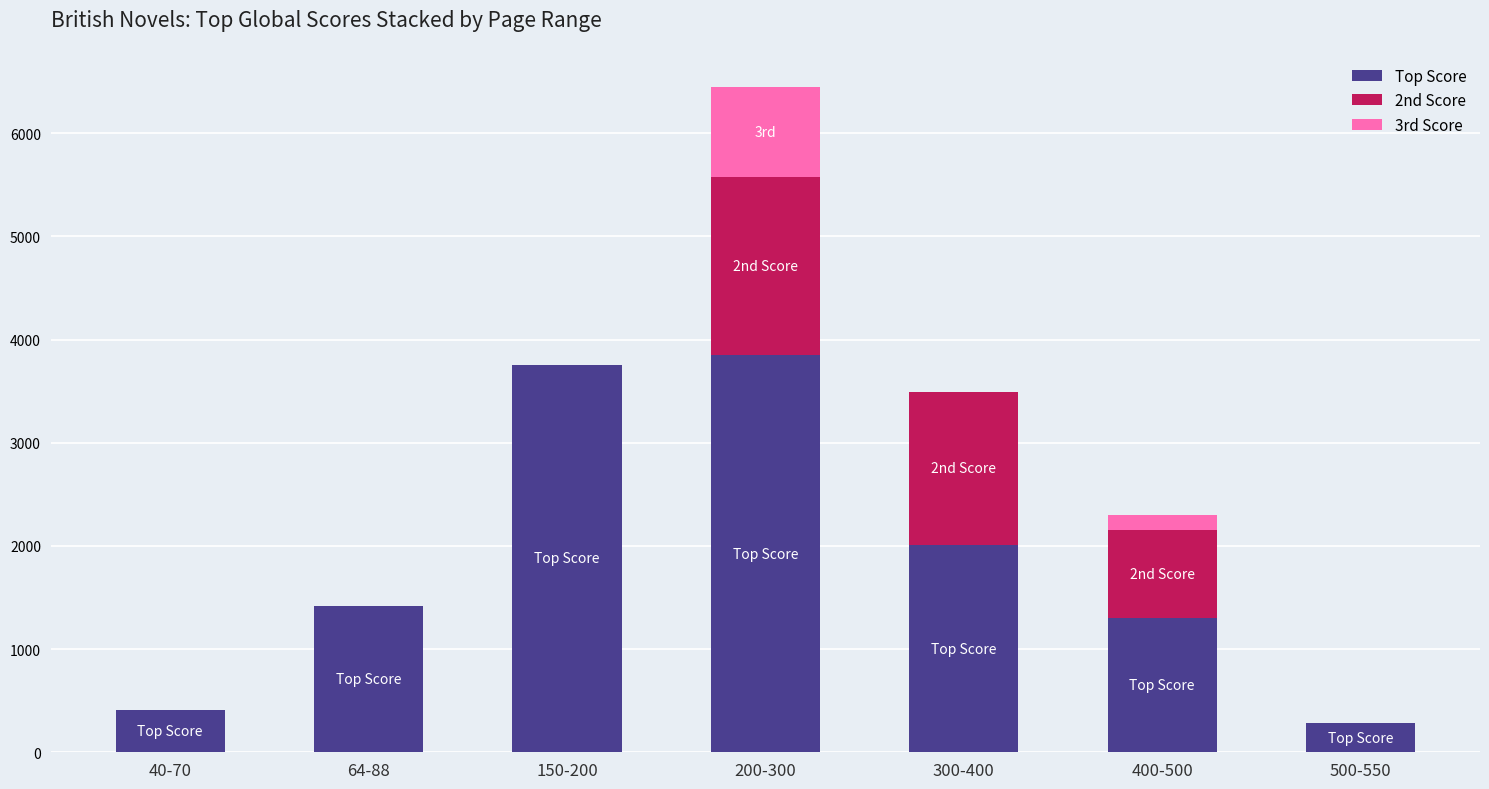

The Top Score series shows 282 at 500-550. True or false?

True